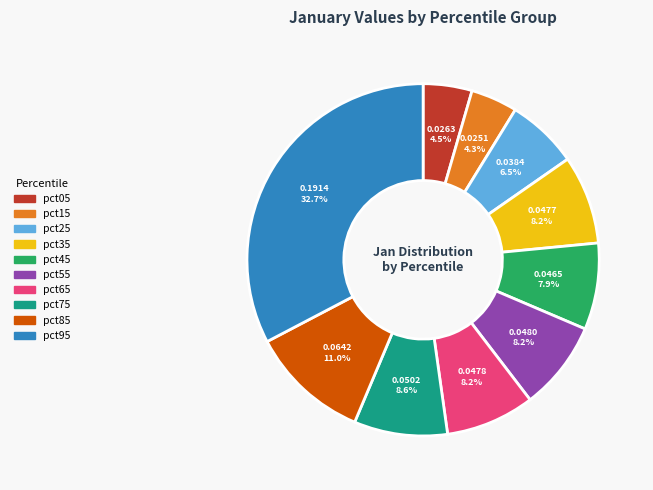

True or false: pct25 accounts for 18% of the total.

False